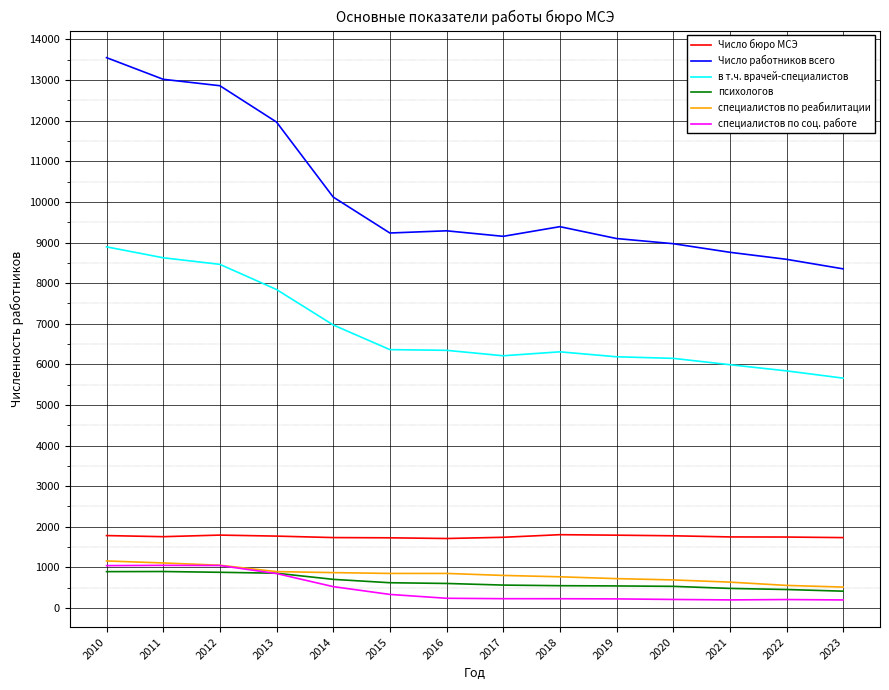

At 2021, list the series in order from largest to smallest.

Число работников всего, в т.ч. врачей-специалистов, Число бюро МСЭ, специалистов по реабилитации, психологов, специалистов по соц. работе